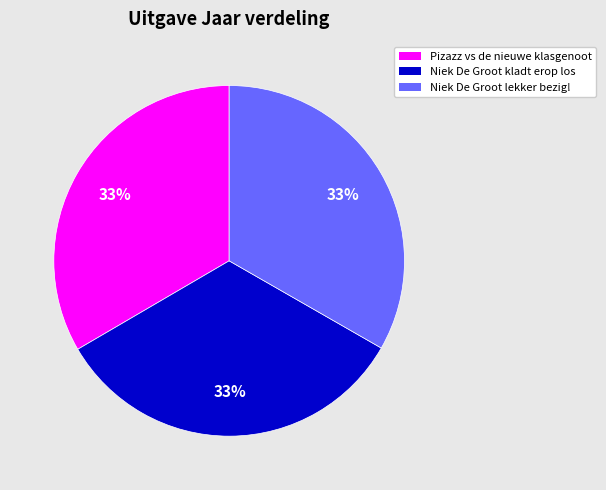

The Niek De Groot kladt erop los slice represents 47% of the pie. True or false?

False